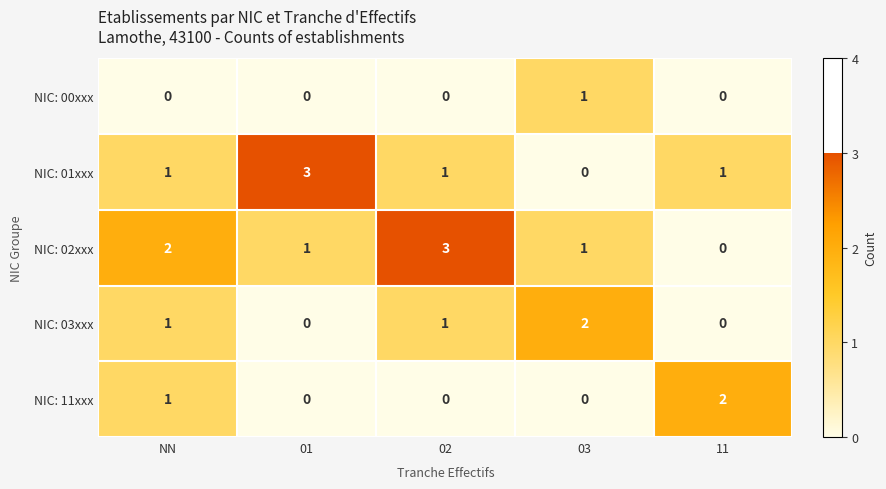

Which series has the largest total across all categories?

NIC: 02xxx